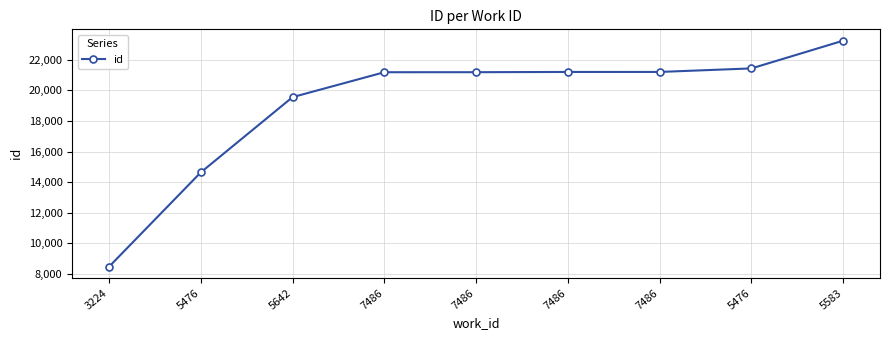

Does the chart have visible grid lines?

Yes